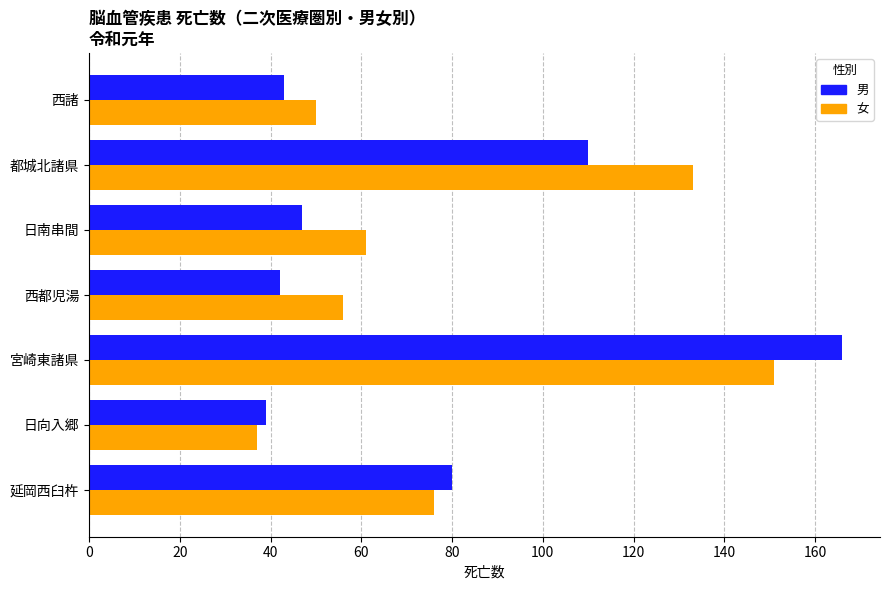

At 西都児湯, list the series in order from smallest to largest.

男, 女